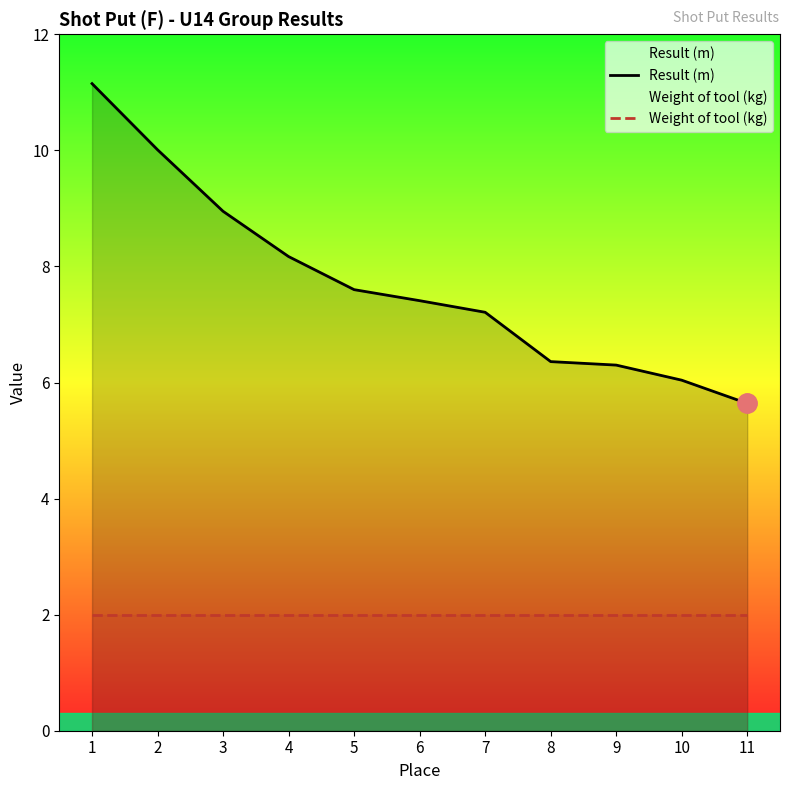

What is the difference between the highest and lowest values at 3?

6.9